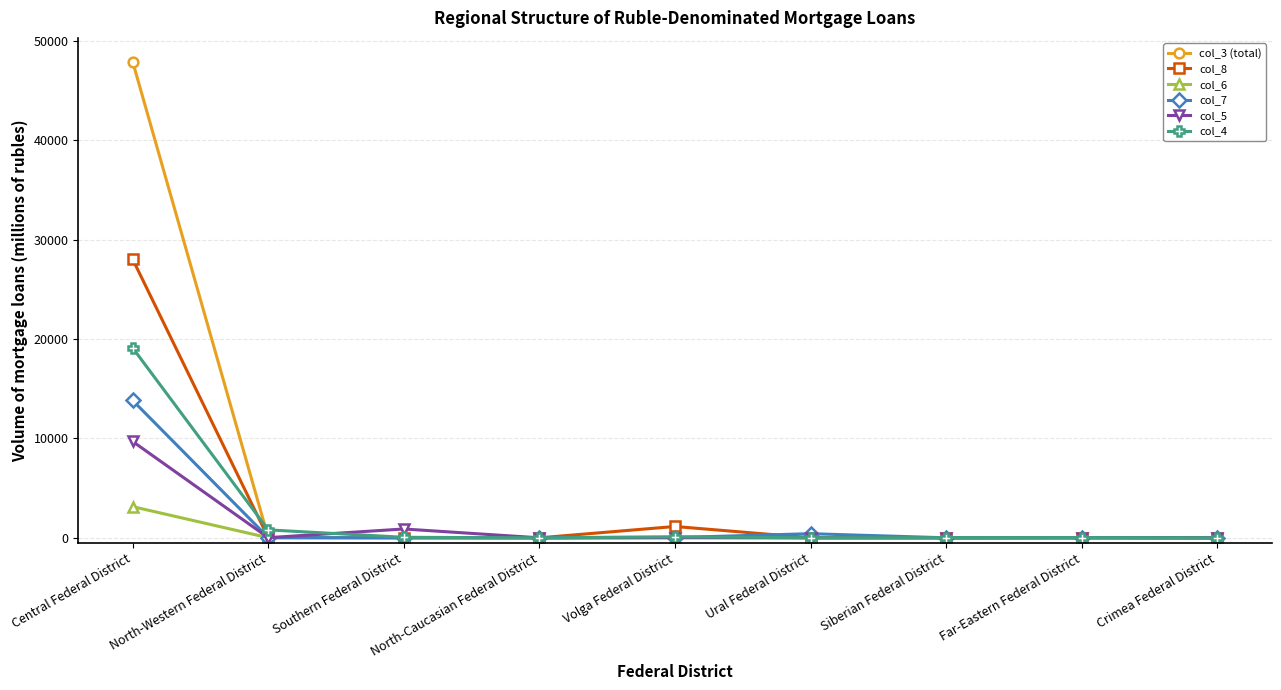

Is it true that col_5 equals 5965 at North-Caucasian Federal District?

False